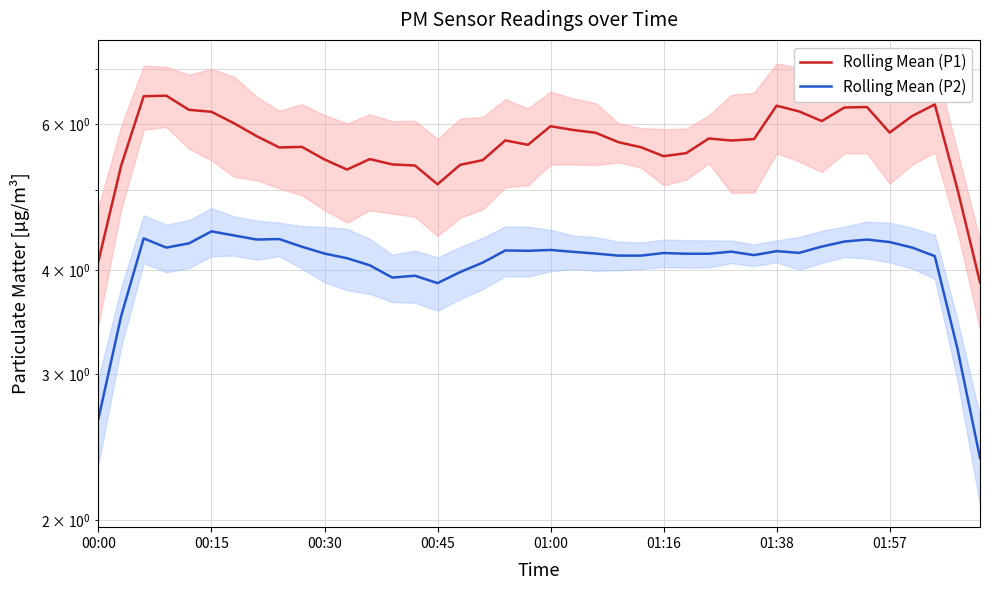

What is the highest value of the Rolling Mean (P1) series?

6.5